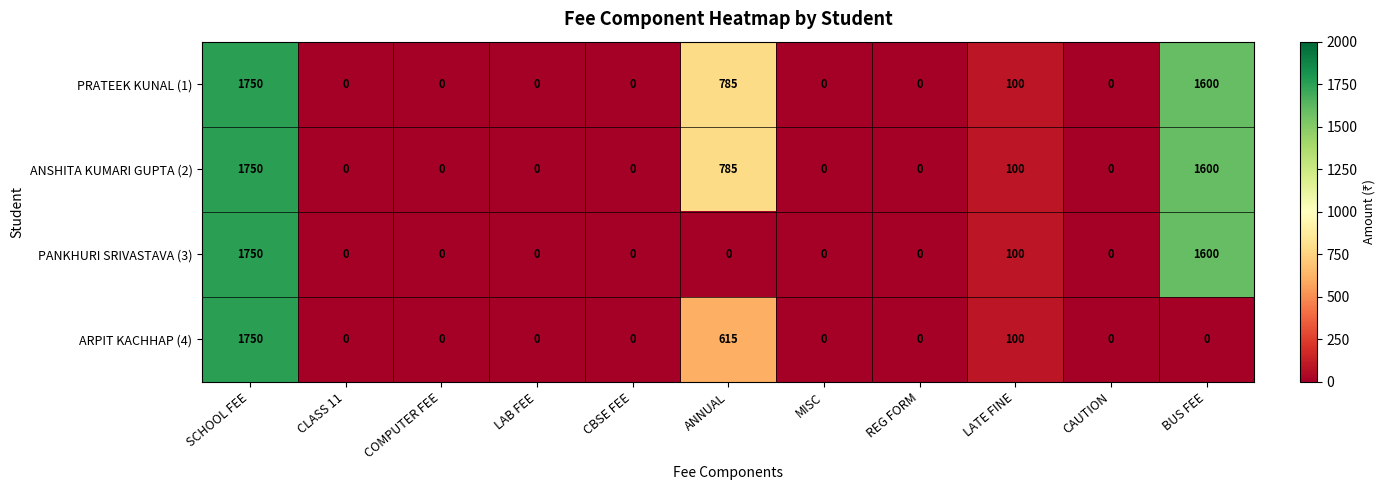

What is the difference between the PRATEEK KUNAL (1) values at MISC and ANNUAL?

785